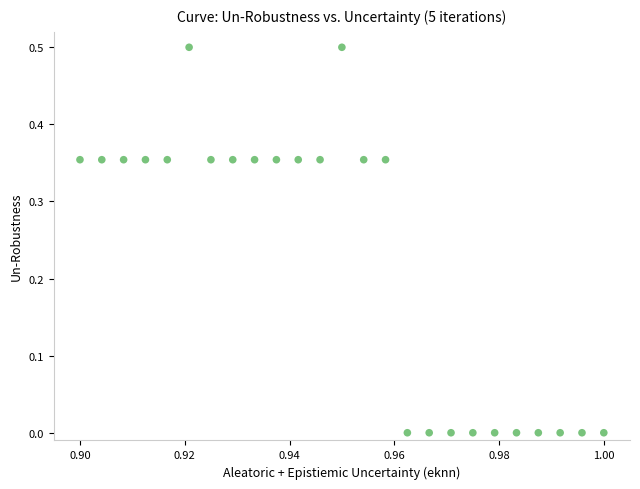

What is the range of Y values (max minus min)?

0.5